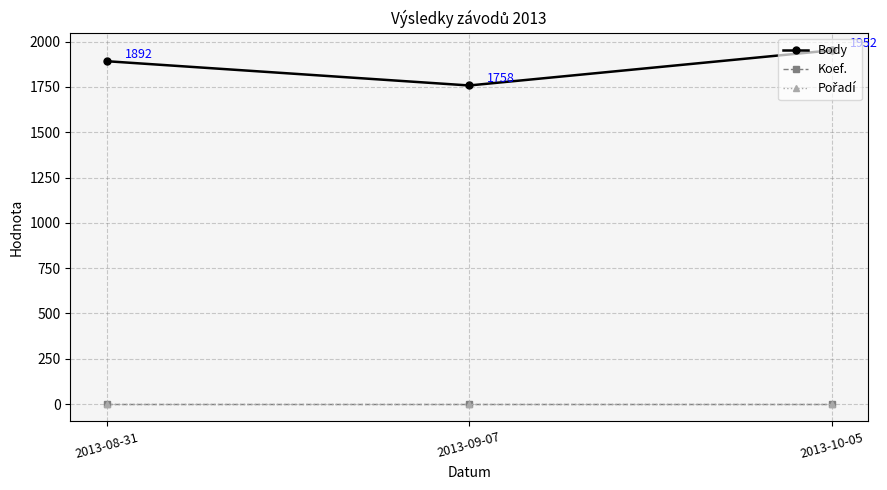

Which label corresponds to the largest value in the chart?

2013-10-05